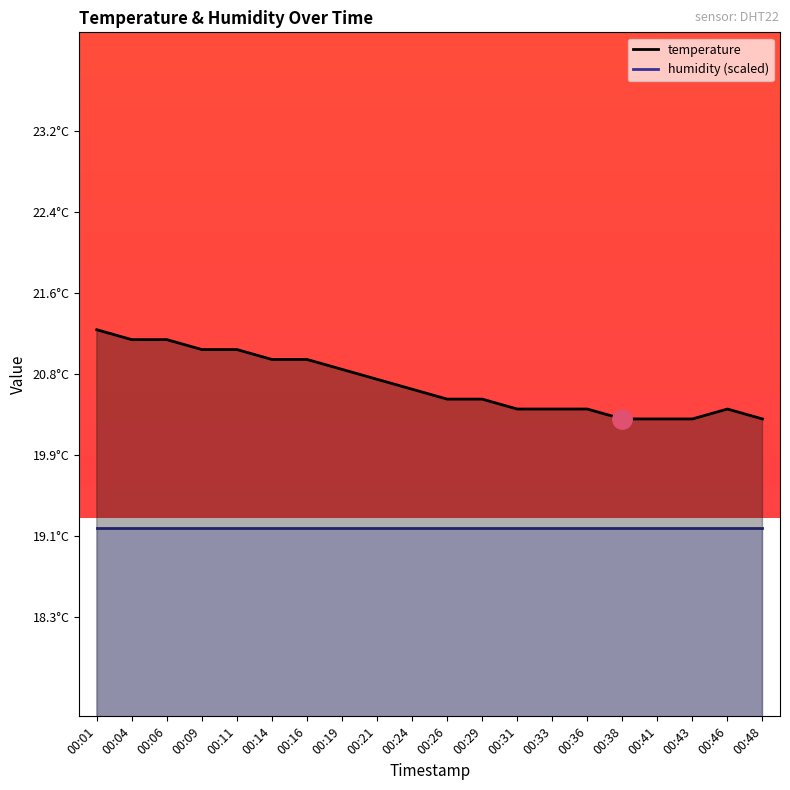

What is the smallest value displayed?

20.3